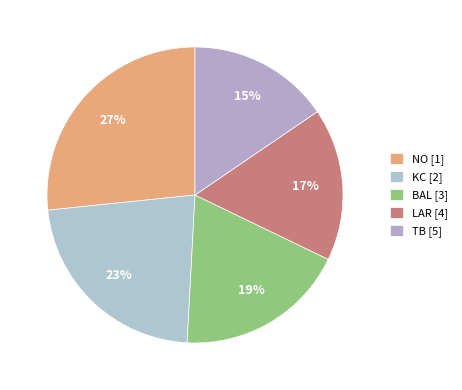

What is the smallest slice in the pie chart?

TB [5]